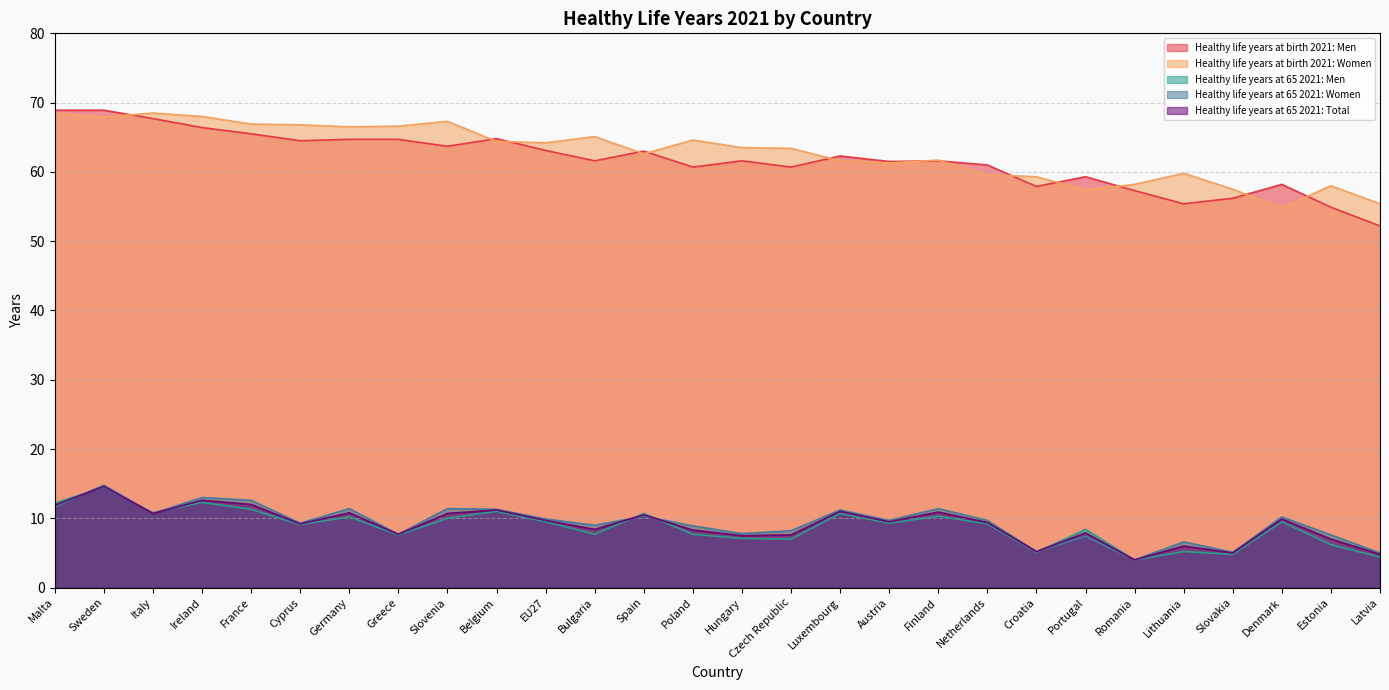

Which series has the largest range (max minus min)?

Healthy life years at birth 2021: Men